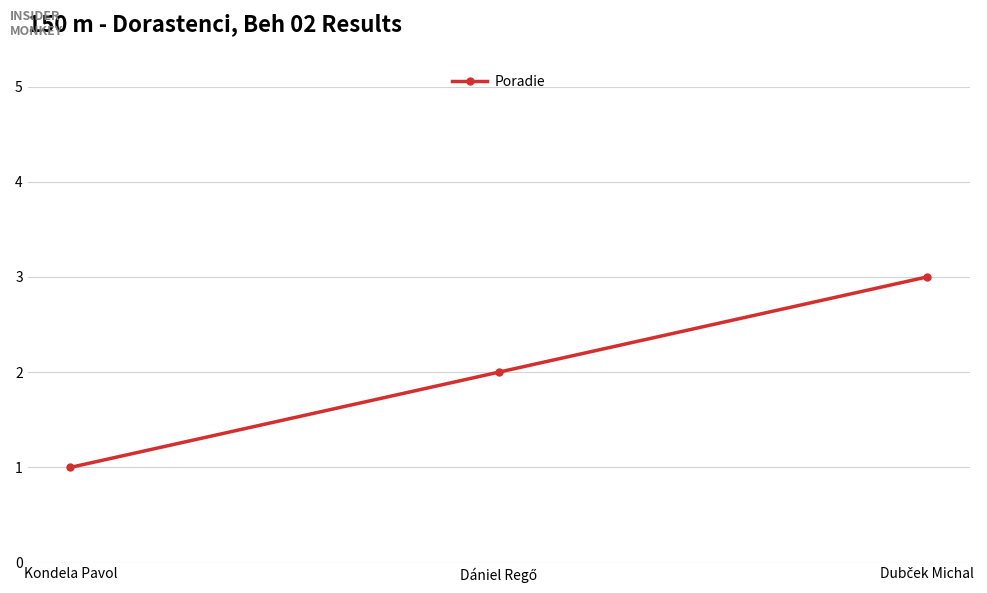

How many distinct data groups are displayed?

1